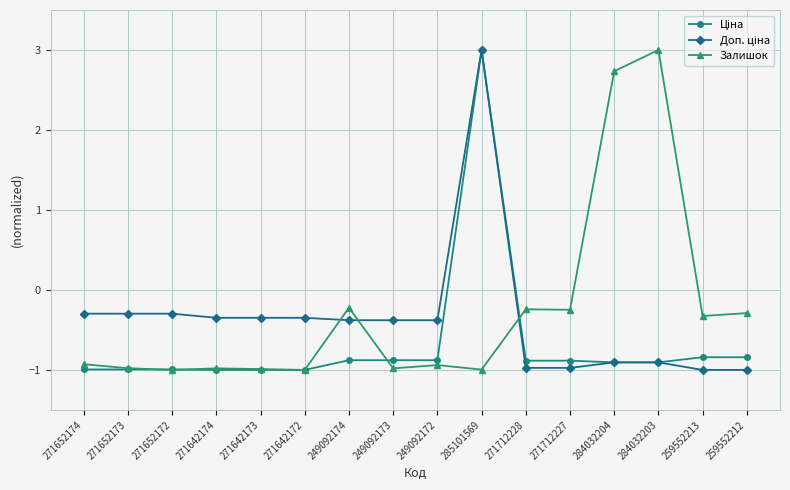

The value of Залишок at 271642172 is -1.4. True or false?

False